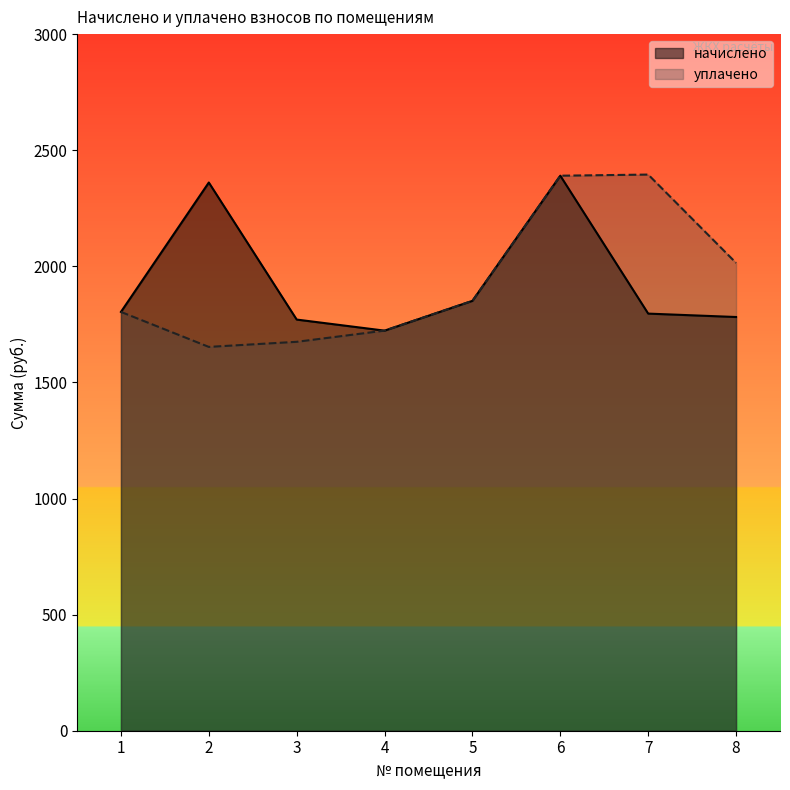

Does the chart have visible grid lines?

No